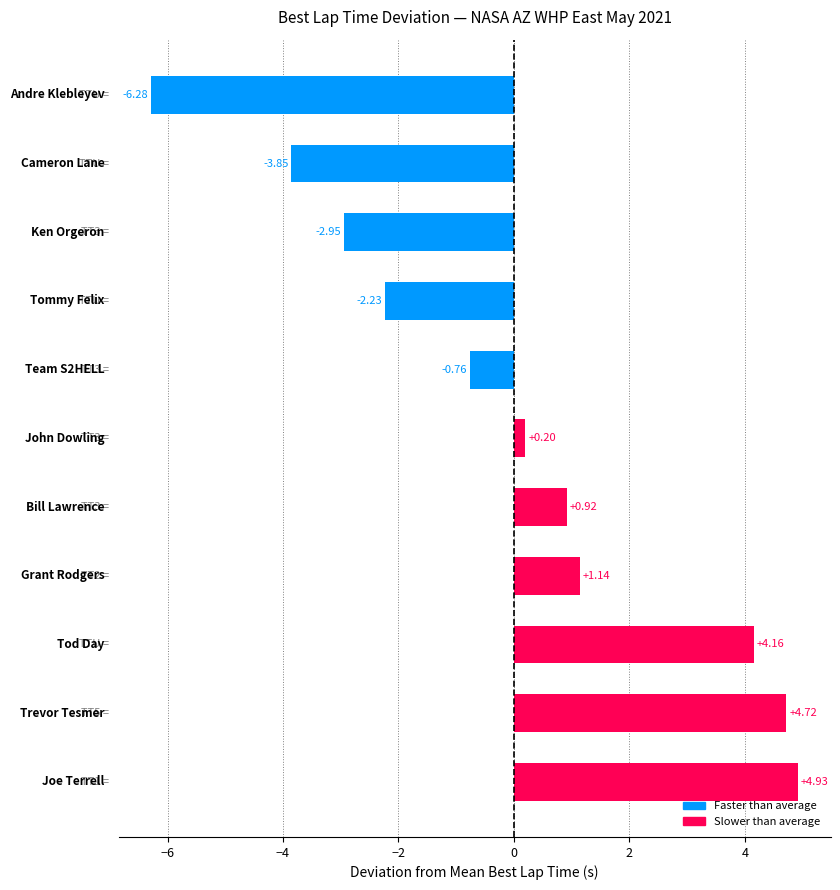

What is the difference between the second highest and minimum values?

11.0